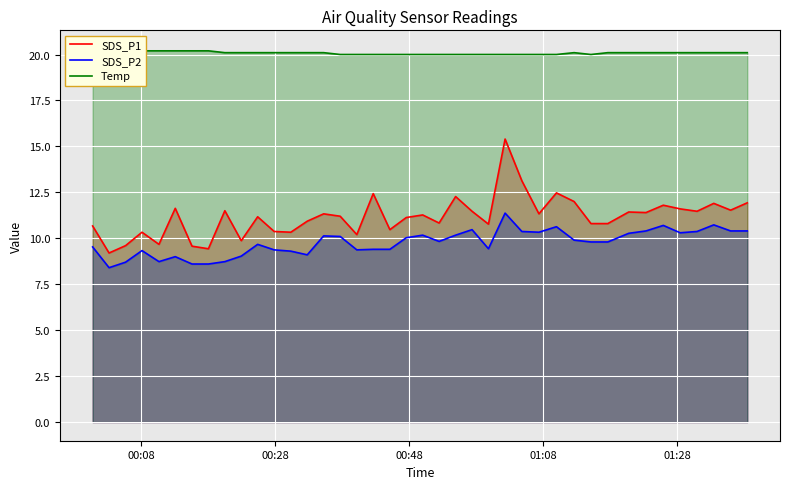

True or false: SDS_P2 and SDS_P1 cross at least once.

False